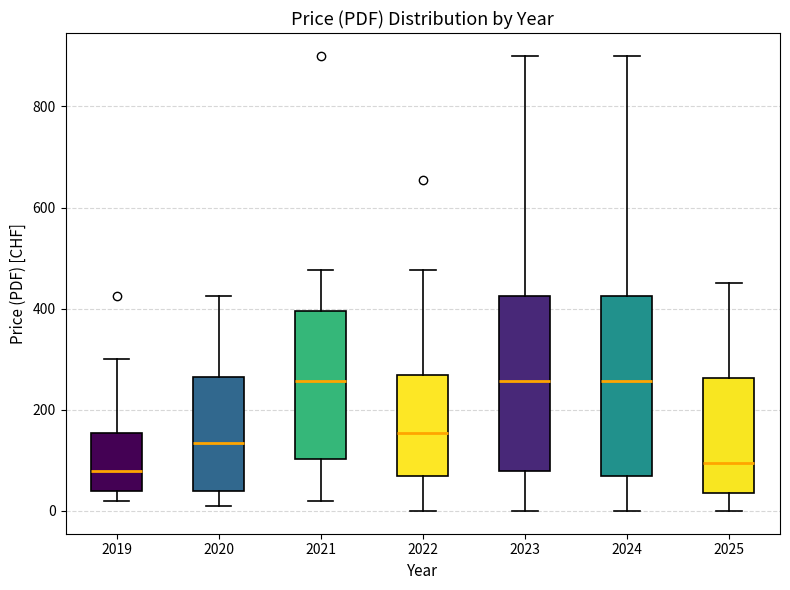

Where does the median line of the box at x = 2023 sit on the y-axis? The values are not printed on the chart, so give them approximately, as read against the axis.

260